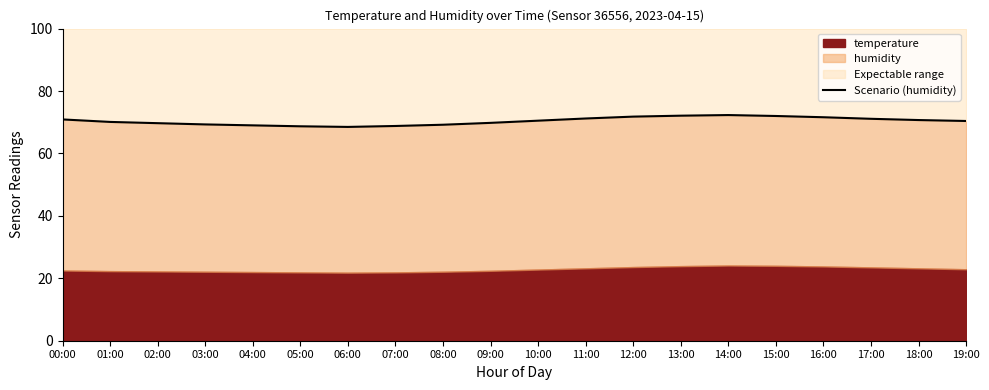

How many lines are shown in the chart?

1